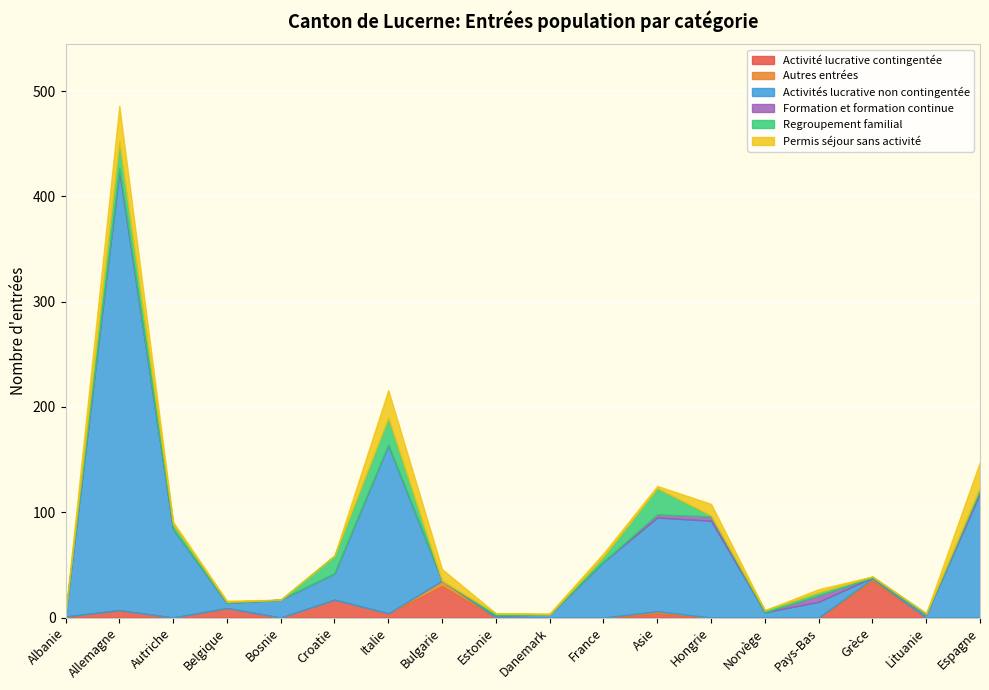

At Belgique, list the series in order from smallest to largest.

Autres entrées, Formation et formation continue, Regroupement familial, Permis séjour sans activité, Activités lucrative non contingentée, Activité lucrative contingentée